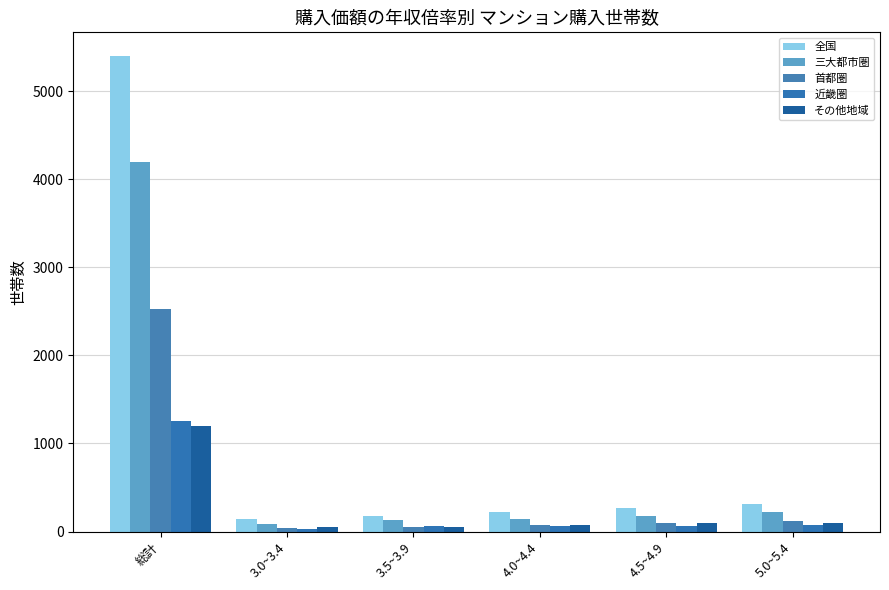

Which series has the largest total across all categories?

全国